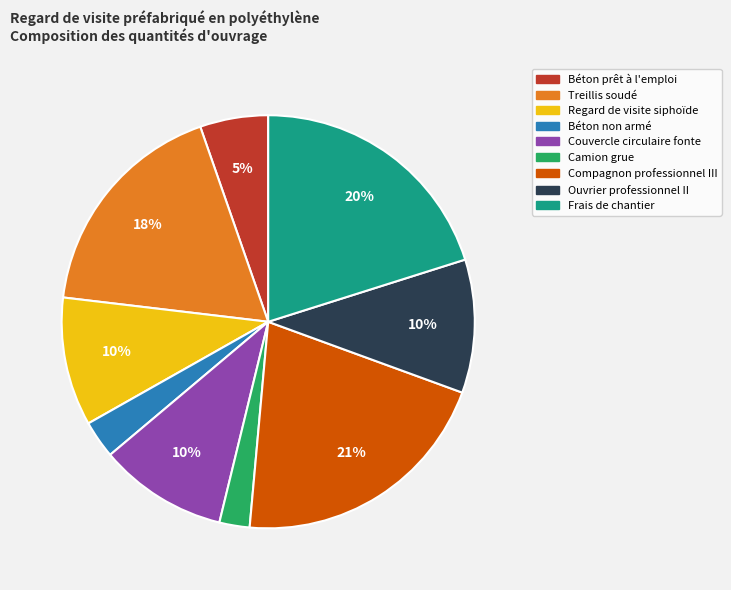

Does any single category account for the majority?

No